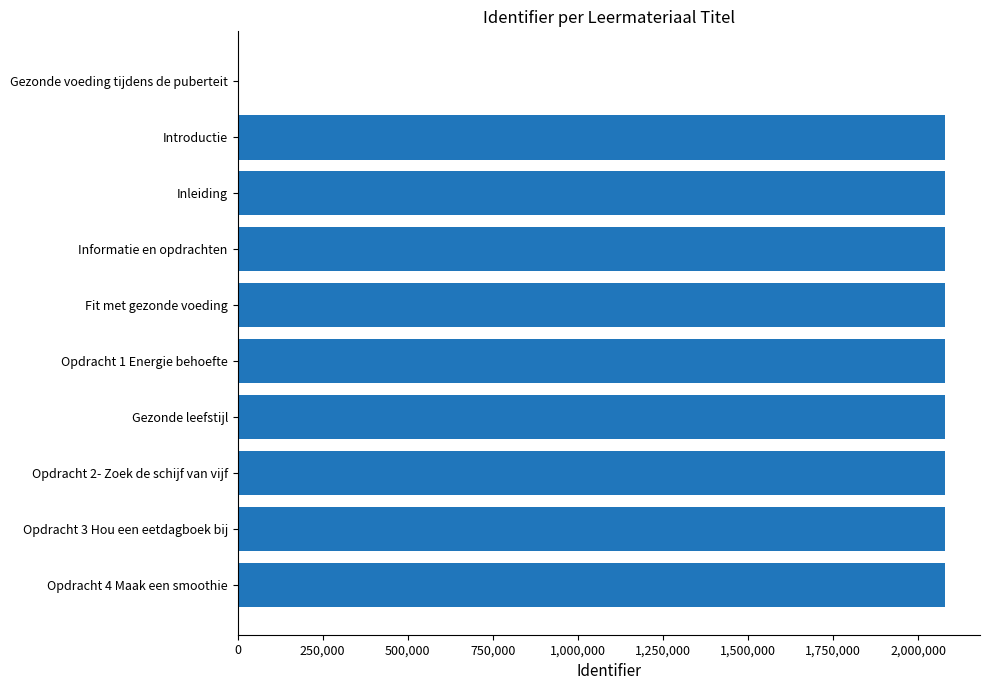

What is the change in value from Gezonde voeding tijdens de puberteit to Opdracht 1 Energie behoefte?

+2076964